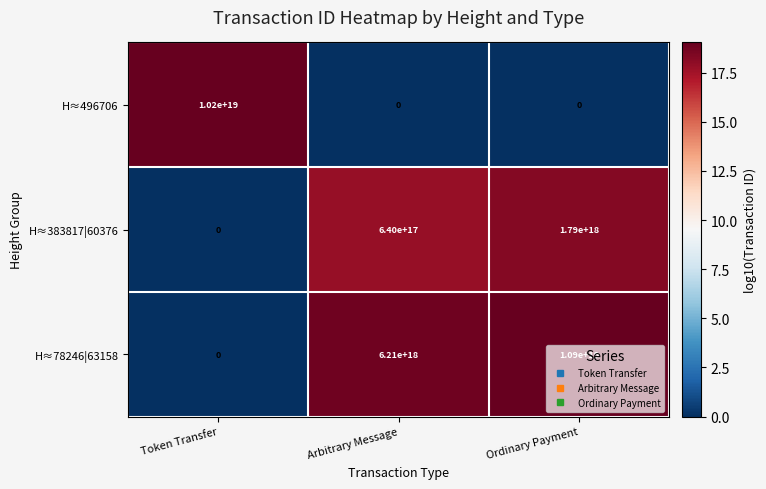

At which category is the sum across all series the highest?

Ordinary Payment